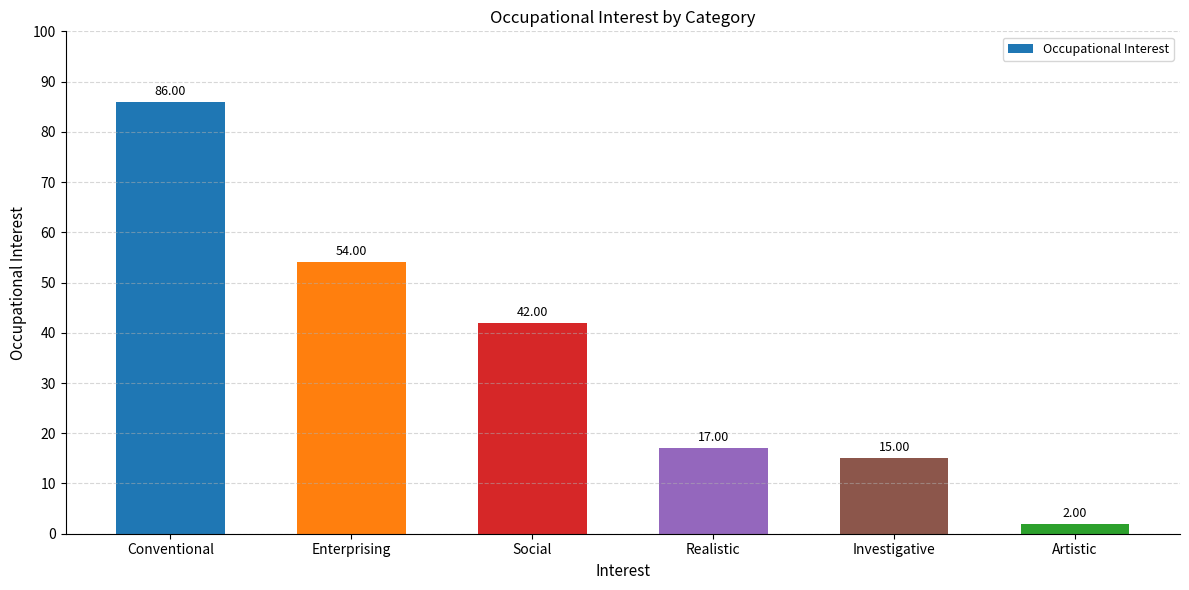

What is the change in value from Enterprising to Artistic?

-52